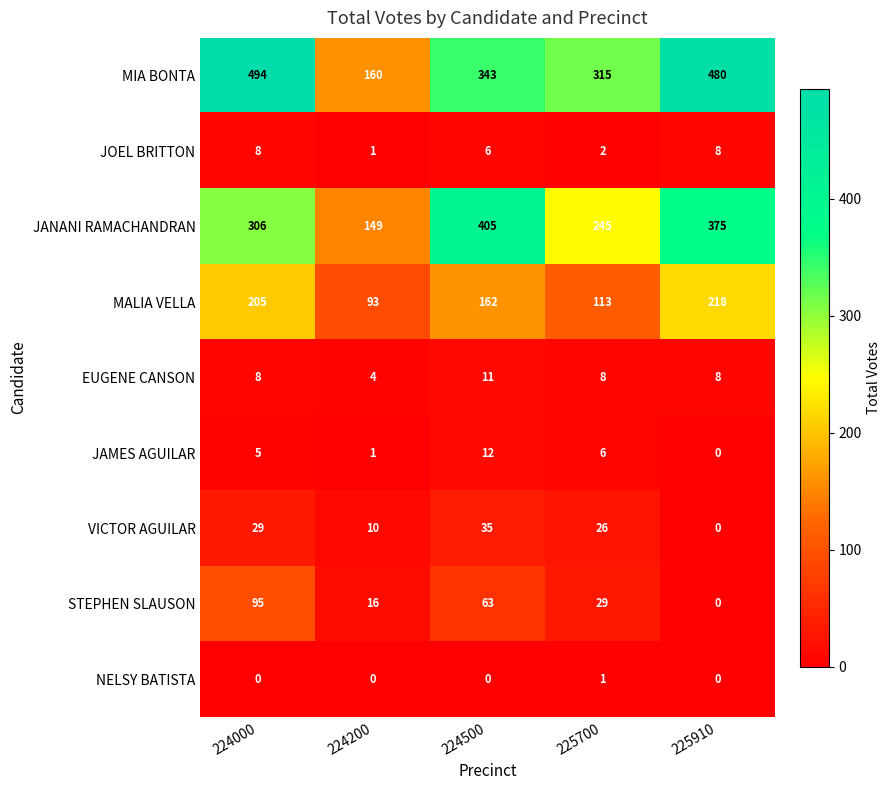

Which series has the largest total across all categories?

MIA BONTA